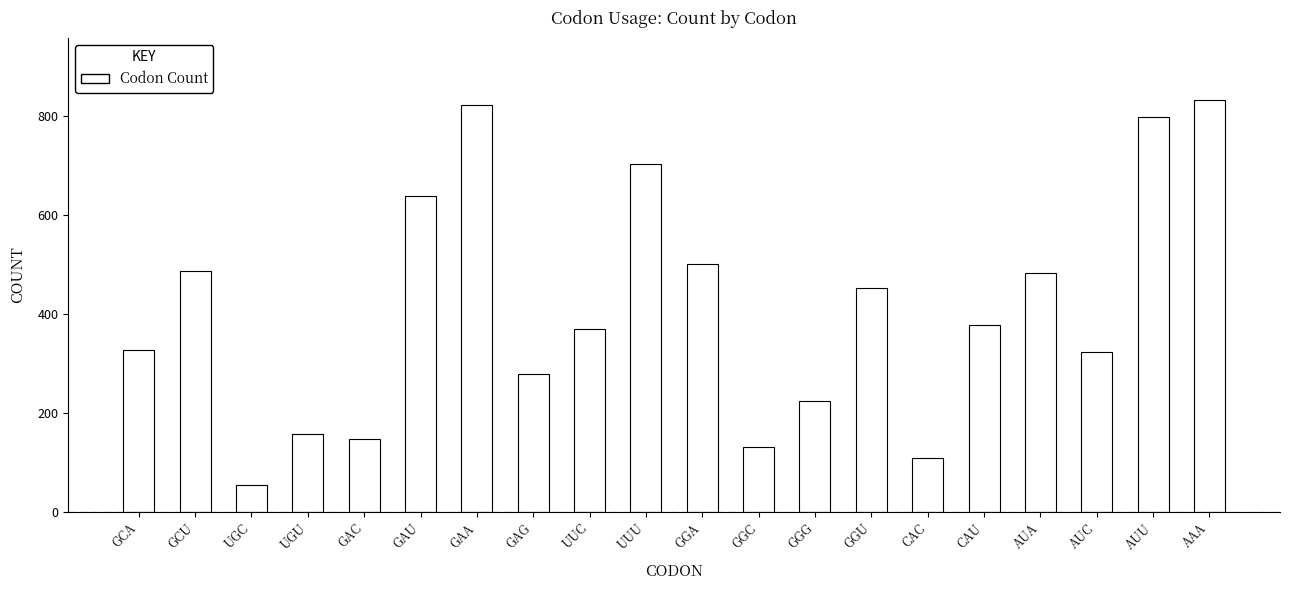

What is the difference between the maximum and minimum values?

778